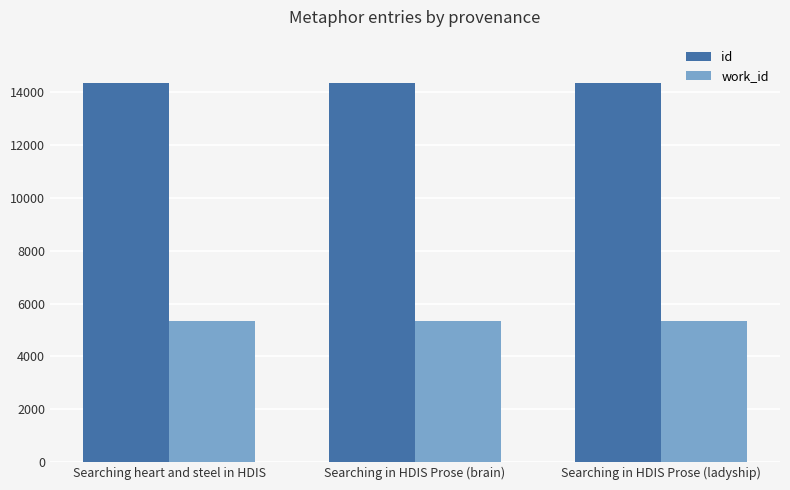

At how many categories does at least one series exceed 12468?

3